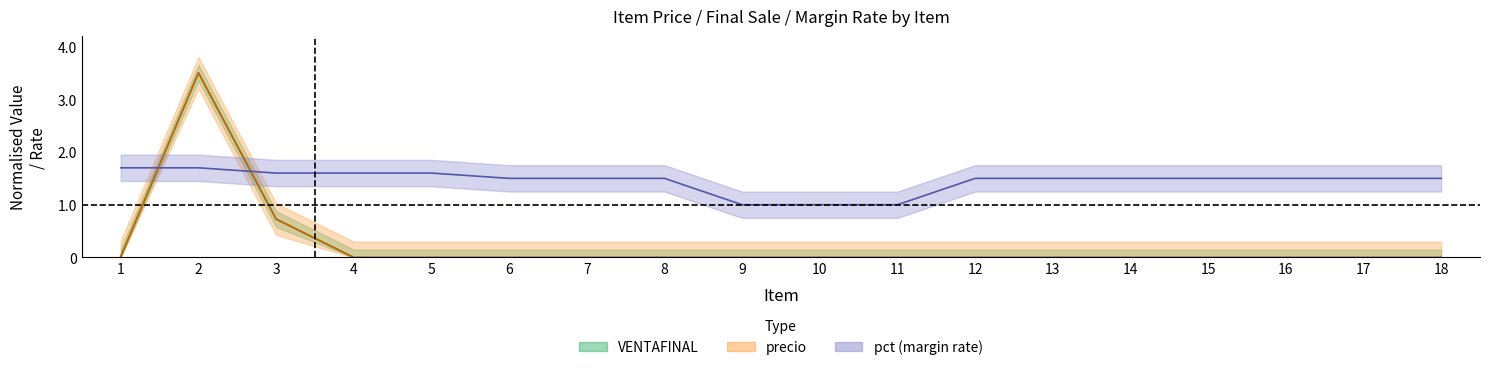

What is the sum of all precio values?

4.2